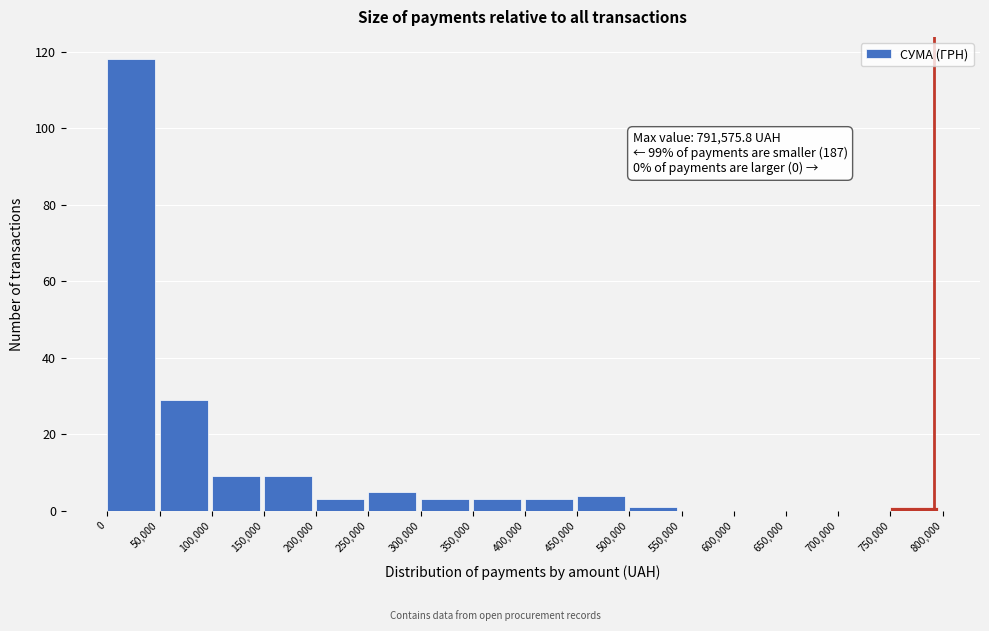

Over which range of the x-axis is the bar tallest?

0 to 50,000